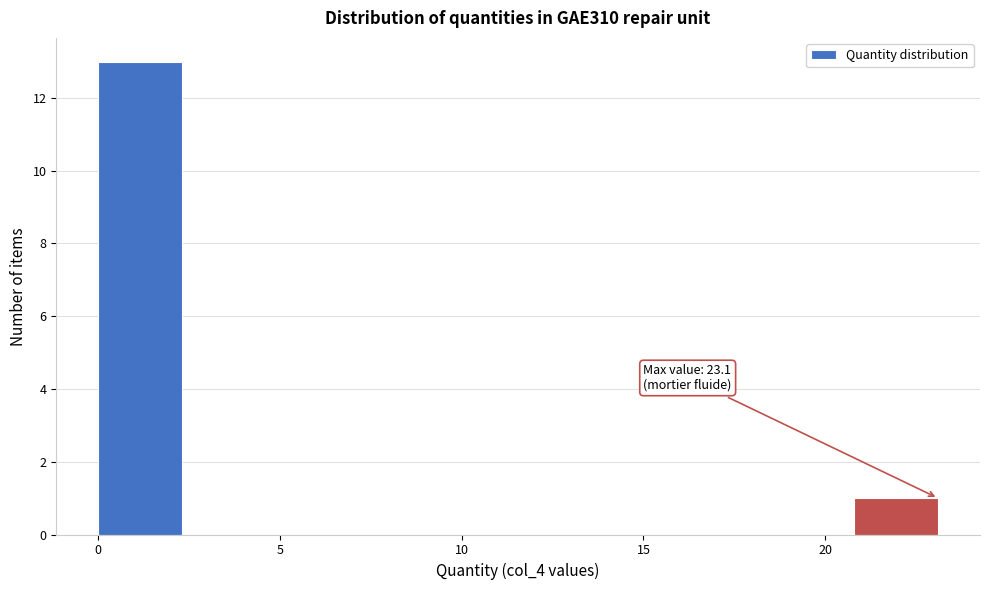

Which range on the x-axis has the tallest bar?

0.0 to 2.5